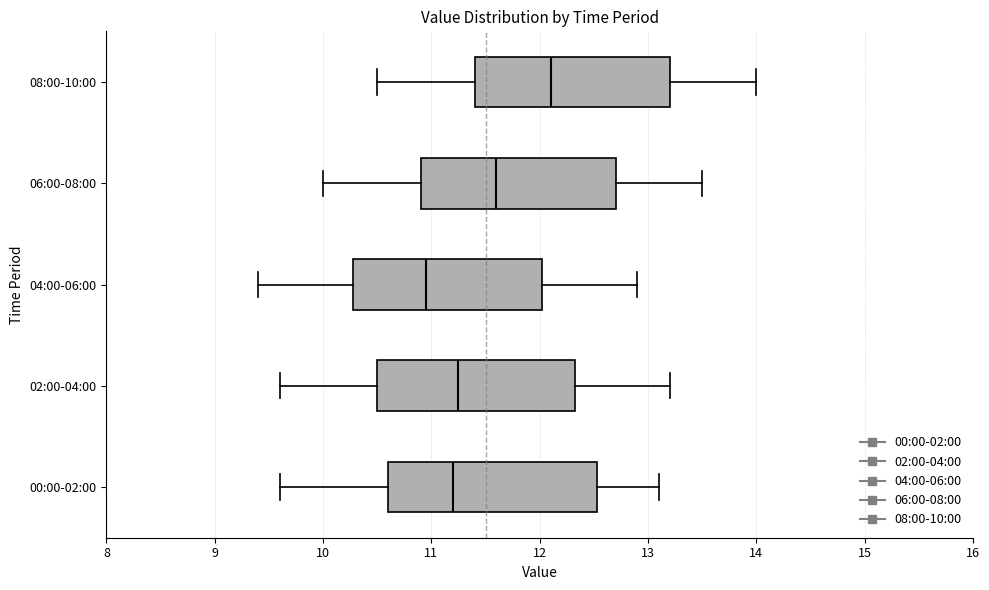

Which box's median line is the furthest to the right?

08:00-10:00